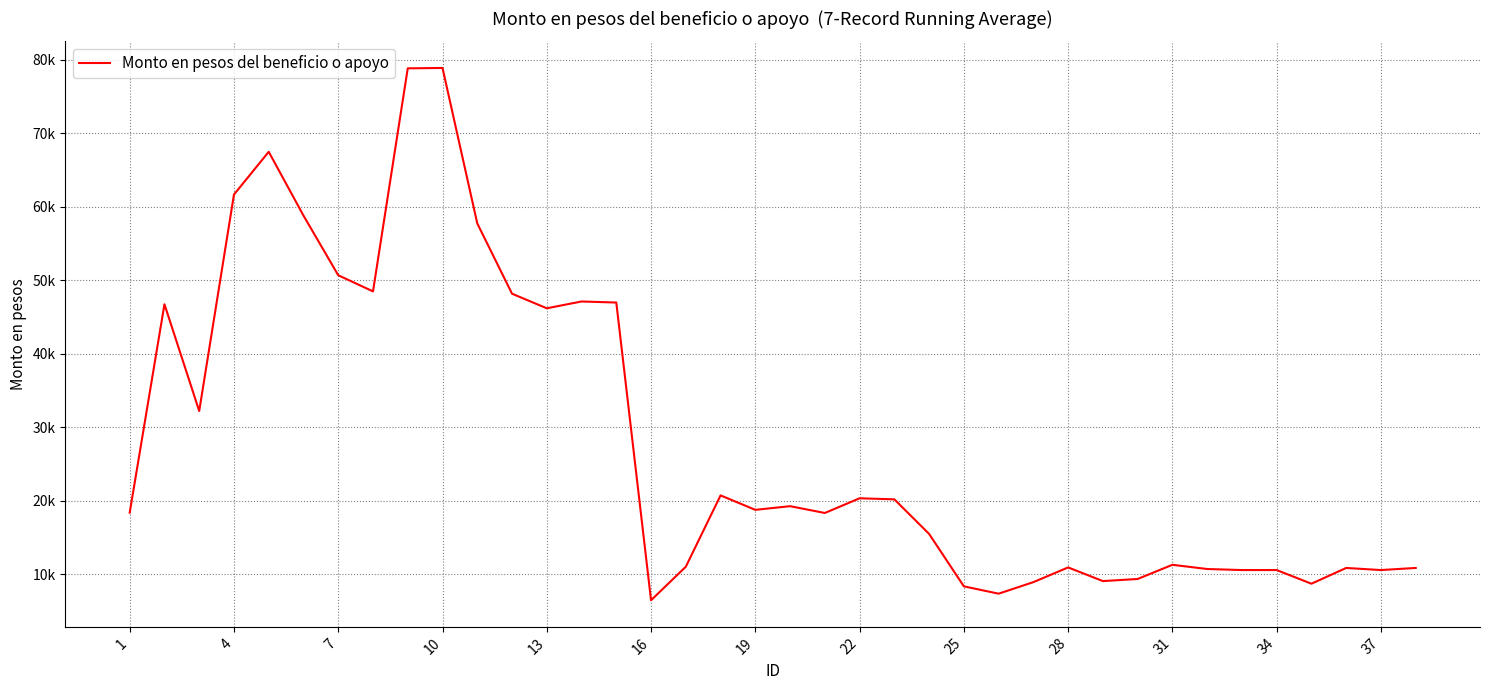

What is the difference between the second highest and second lowest values?

71468.1